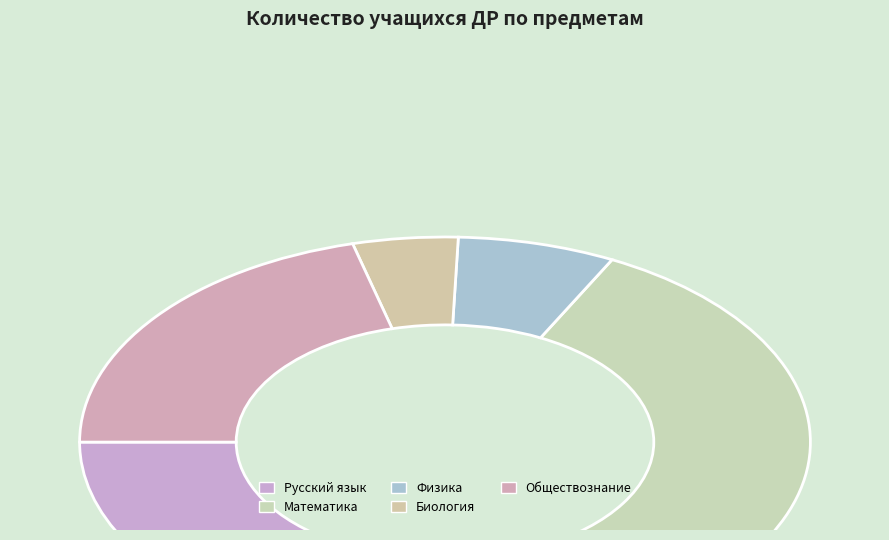

How many slices are in this pie chart?

5